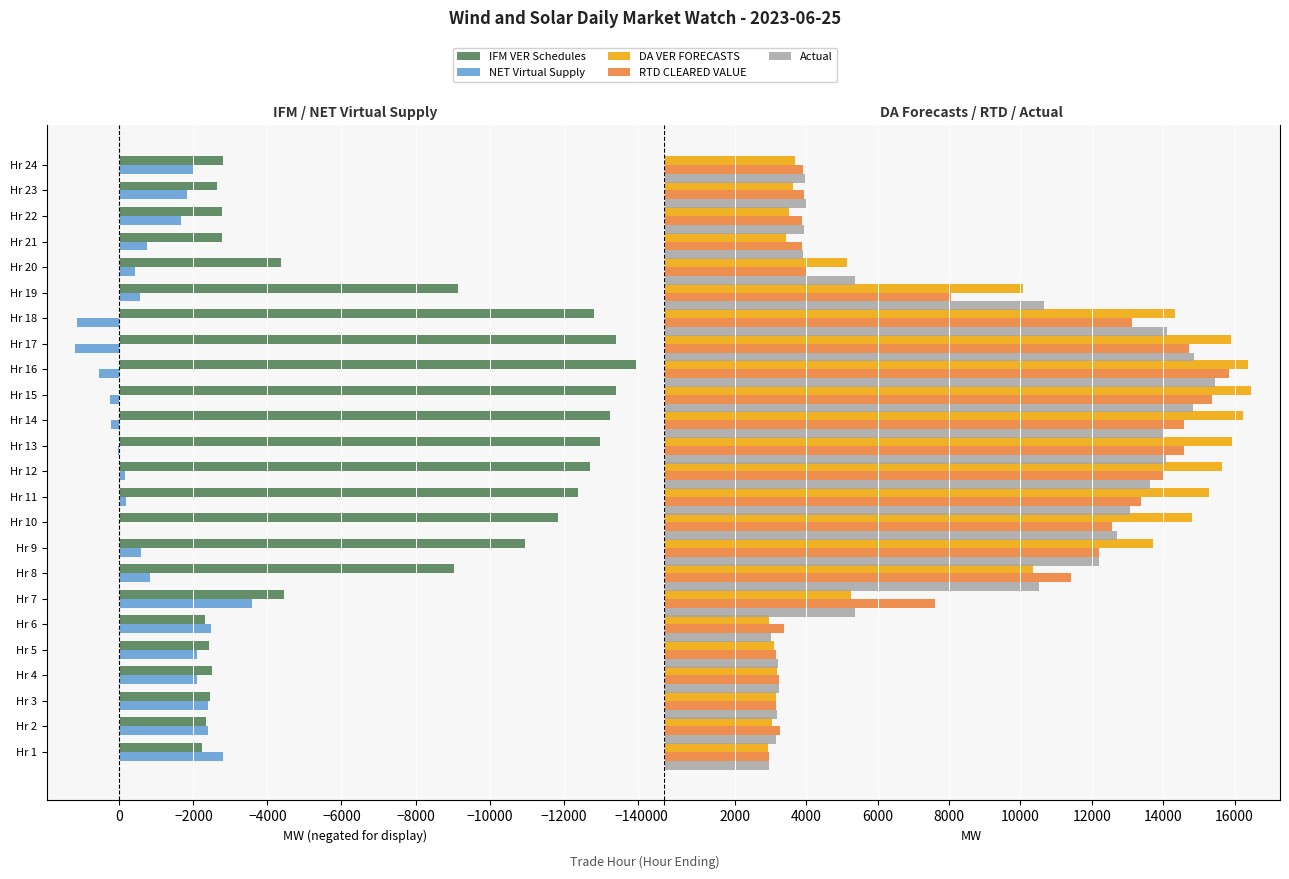

Reading right to left, list all the values displayed in this chart.

IFM VER Schedules: -2803.0	-2631.0	-2764.5	-2776.2	-4355.2	-9137.3	-12810.0	-13419.8	-13943.9	-13426.3	-13254.5	-12984.8	-12719.0	-12398.1	-11837.6	-10964.5	-9051.8	-4441.5	-2303.8	-2412.4	-2492.4	-2458.1	-2333.9	-2240.3
NET Virtual Supply: -2006.0	-1826.2	-1654.5	-741.8	-424.5	-555.7	1134.3	1196.4	564.3	257.0	237.6	33.8	-155.7	-186.2	-26.6	-571.4	-833.5	-3572.7	-2461.9	-2085.4	-2108.0	-2406.5	-2396.4	-2792.0
DA VER FORECASTS: 3697.1	3622.7	3521.7	3417.8	5128.5	10066.6	14336.2	15900.2	16374.5	16450.1	16225.1	15938.8	15654.1	15287.4	14802.8	13716.8	10343.2	5255.4	2965.7	3093.4	3184.2	3149.4	3025.9	2914.8
RTD CLEARED VALUE: 3899.1	3946.6	3872.4	3886.5	4000.8	8051.1	13123.7	14717.8	15835.1	15355.4	14570.4	14579.8	14027.3	13374.5	12560.4	12199.0	11428.4	7603.1	3384.5	3152.2	3231.1	3139.3	3264.5	2966.8
Actual: 3967.6	3985.5	3924.8	3899.9	5370.9	10662.2	14108.3	14860.2	15453.8	14830.0	14008.5	14082.5	13638.9	13057.6	12712.9	12191.3	10523.3	5358.7	3010.3	3196.6	3244.3	3172.3	3155.5	2951.7